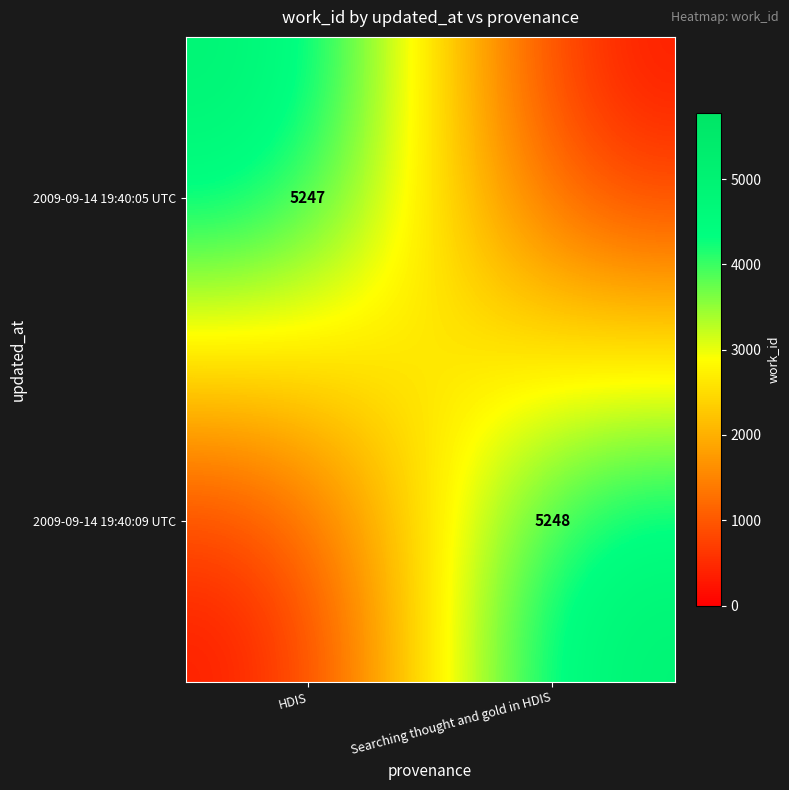

The 2009-09-14 19:40:05 UTC series shows 7740 at HDIS. True or false?

False